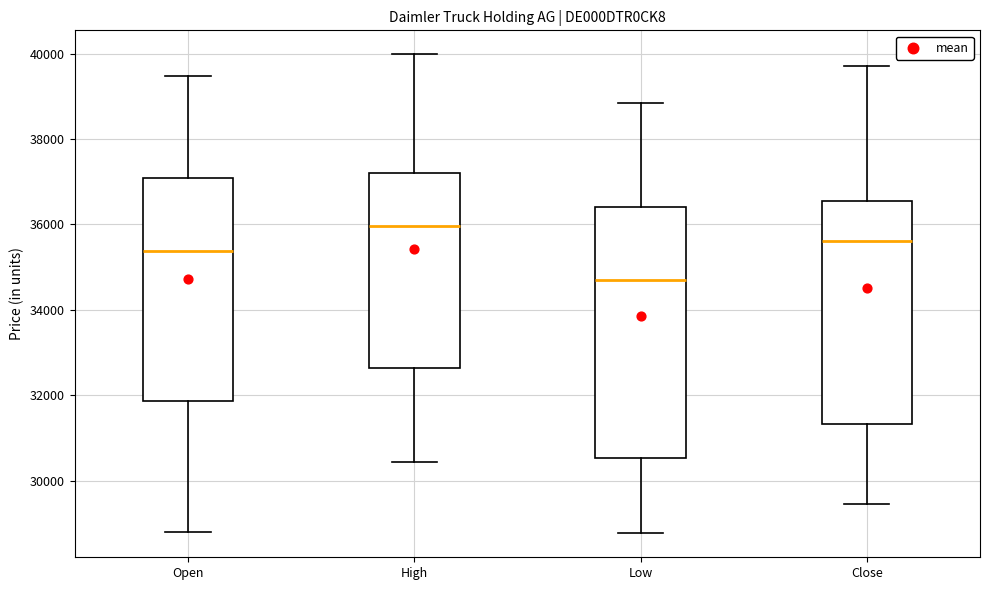

Where does the median line of the box for Close sit on the y-axis? The values are not printed on the chart, so give them approximately, as read against the axis.

35600